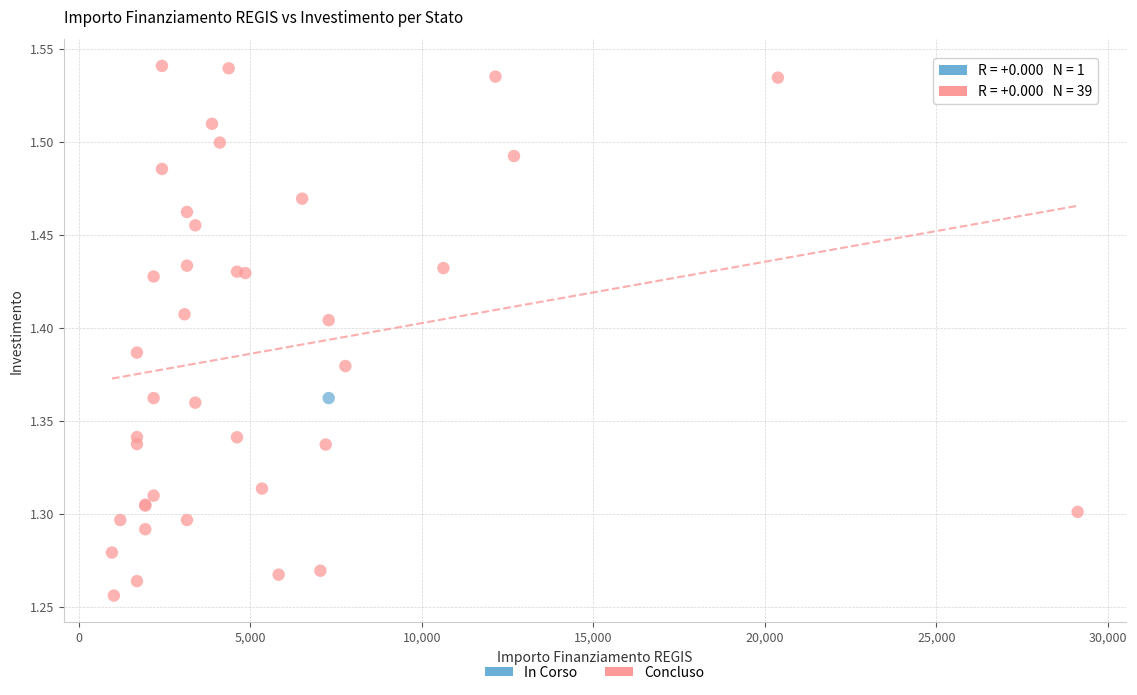

What are all the series names shown in the legend?

In Corso, Concluso